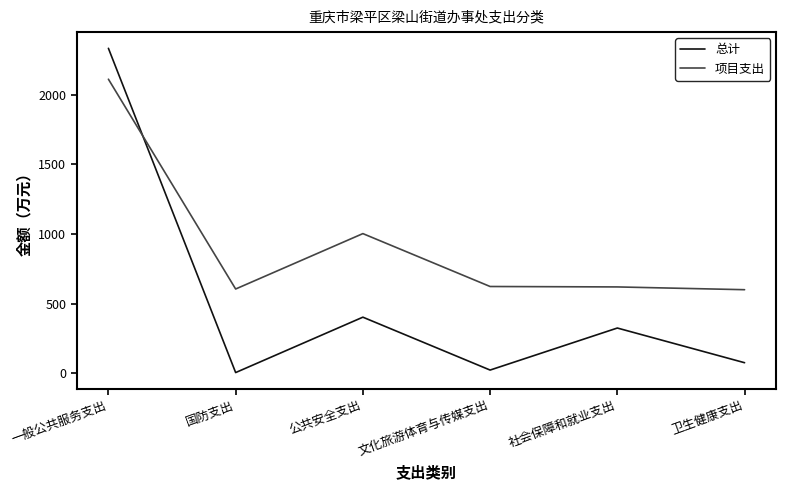

How many lines are shown in the chart?

2